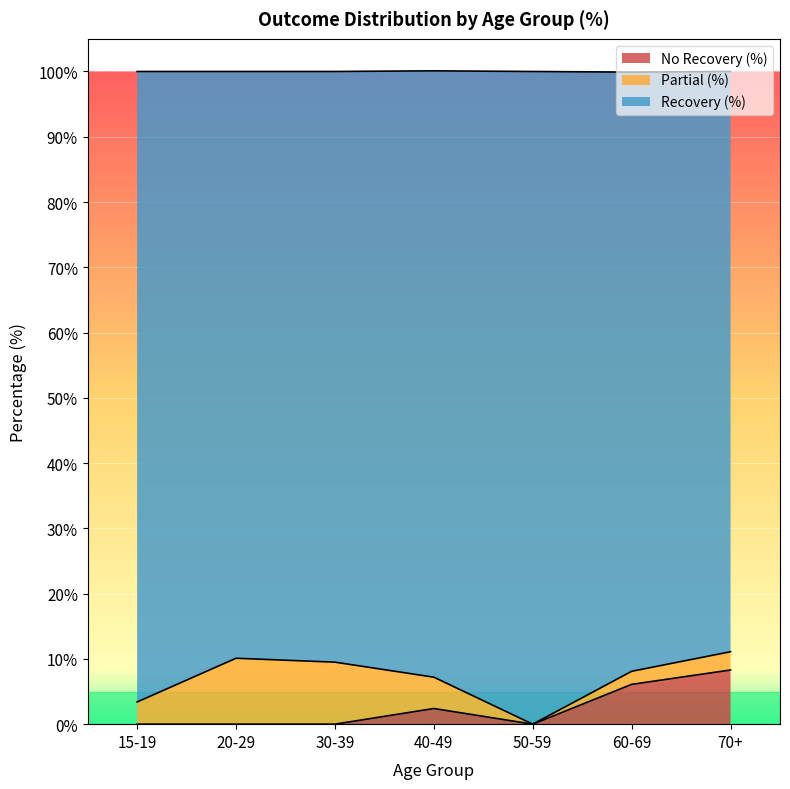

What is the total value across all series at 40-49?

100.1